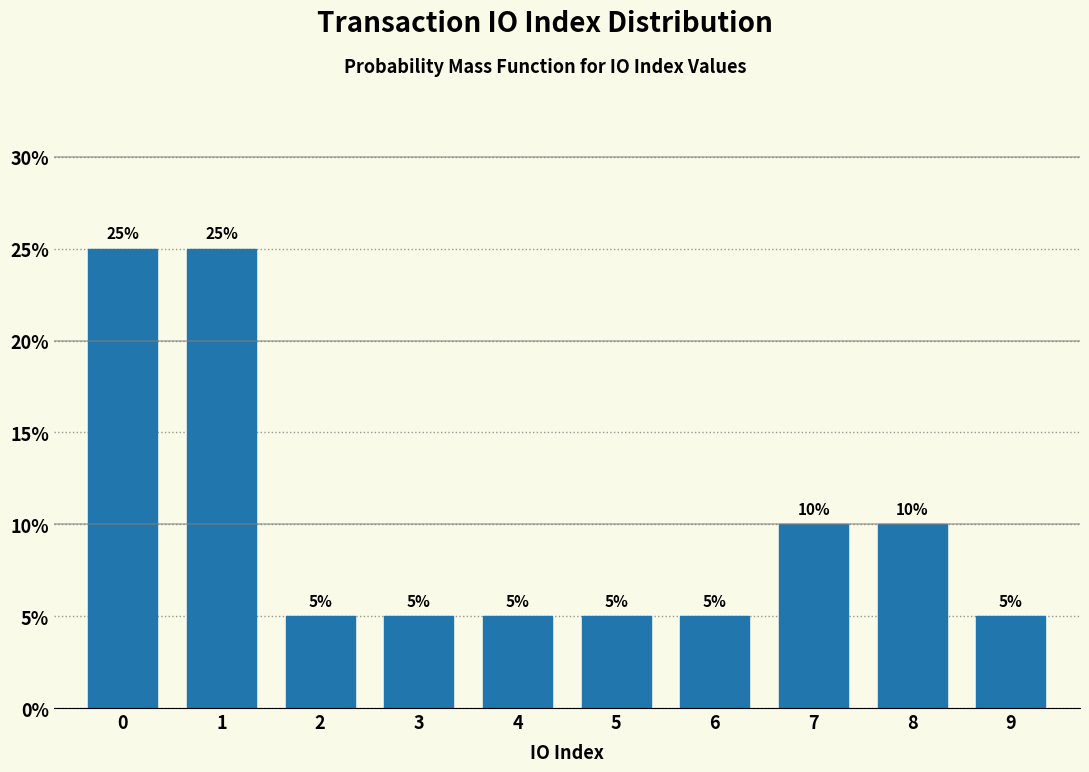

Reading left to right, what are all the values shown in this chart?

25	25	5	5	5	5	5	10	10	5